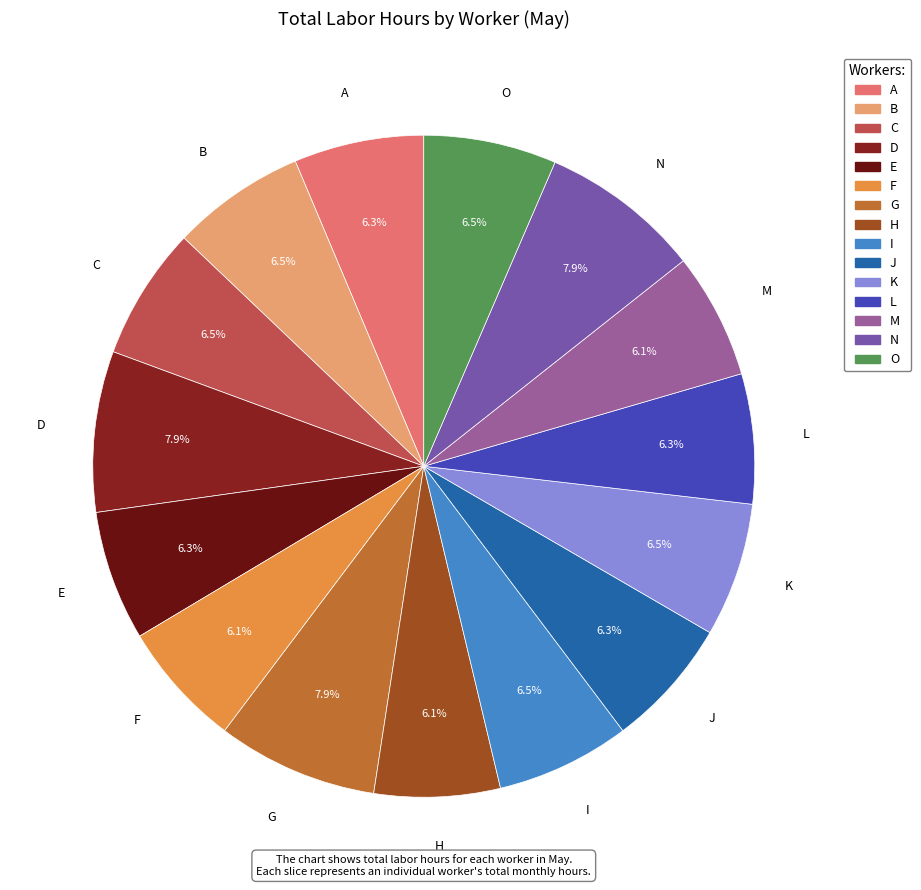

What is the total percentage of N and H?

14.0%